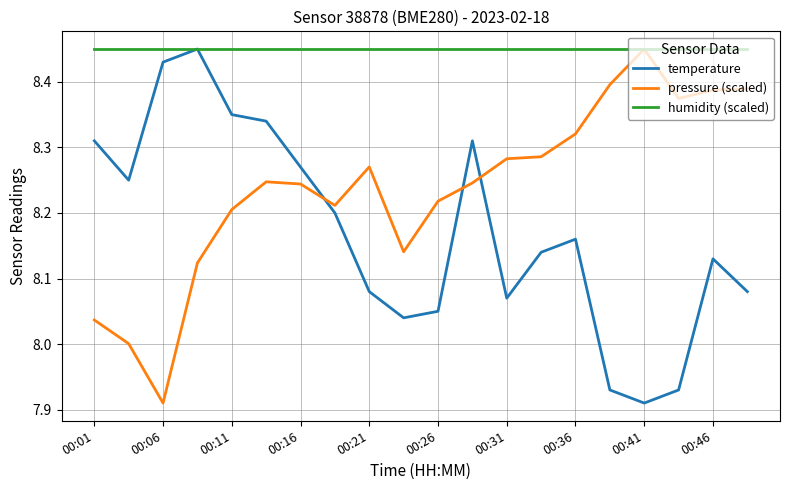

List the series in order of their overall mean, lowest first.

temperature, pressure (scaled), humidity (scaled)